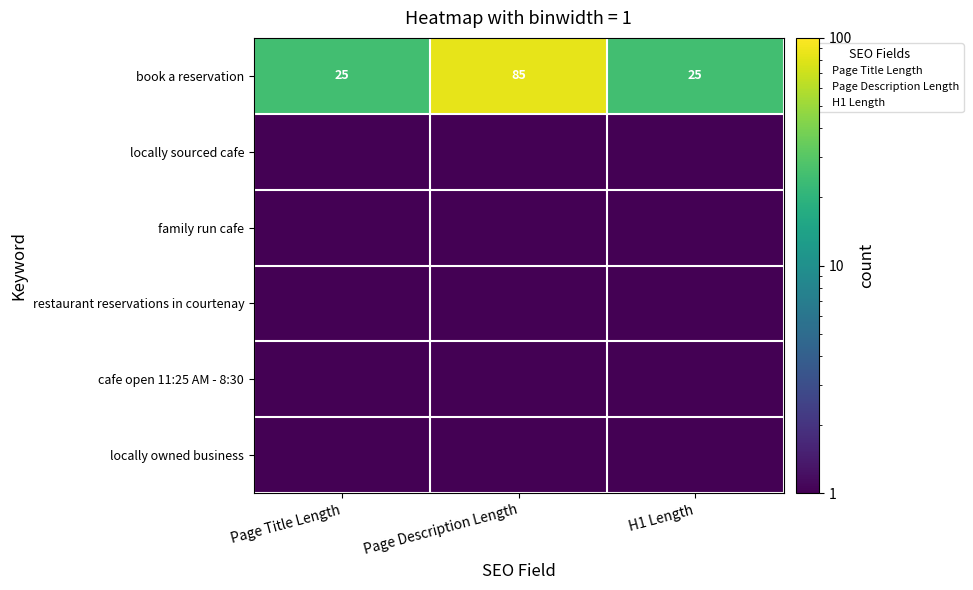

True or false: restaurant reservations in courtenay has a value of 0.5 at Page Description Length.

True